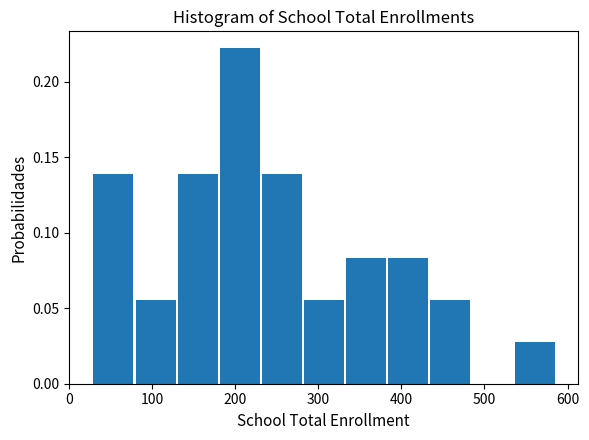

Reading left to right, list every bar in this chart as the range it spans on the x-axis followed by its height. Neither the bar edges nor the heights are printed on the chart, so give them approximately, as read against the axes.

30 to 80: 0.140
80 to 130: 0.055
130 to 180: 0.140
180 to 230: 0.220
230 to 280: 0.140
280 to 330: 0.055
330 to 380: 0.085
380 to 430: 0.085
430 to 490: 0.055
490 to 540: 0
540 to 590: 0.030